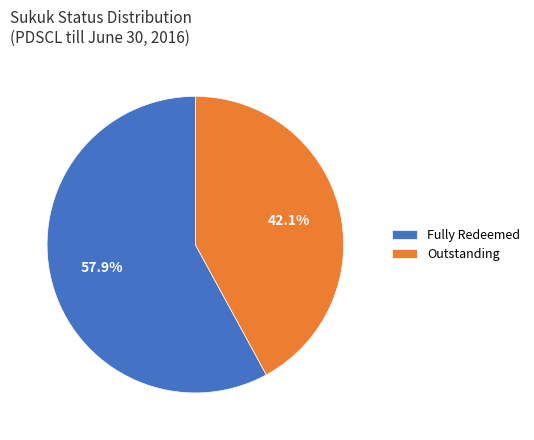

Count the number of slices in the pie.

2